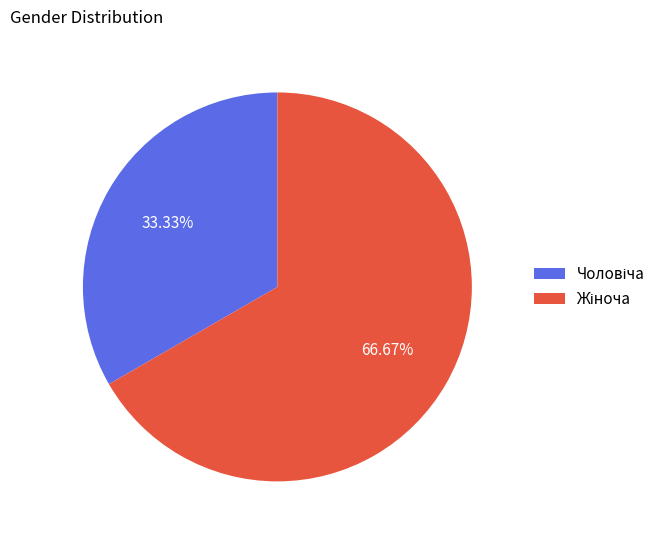

Is there any slice that represents more than half of the pie?

Yes